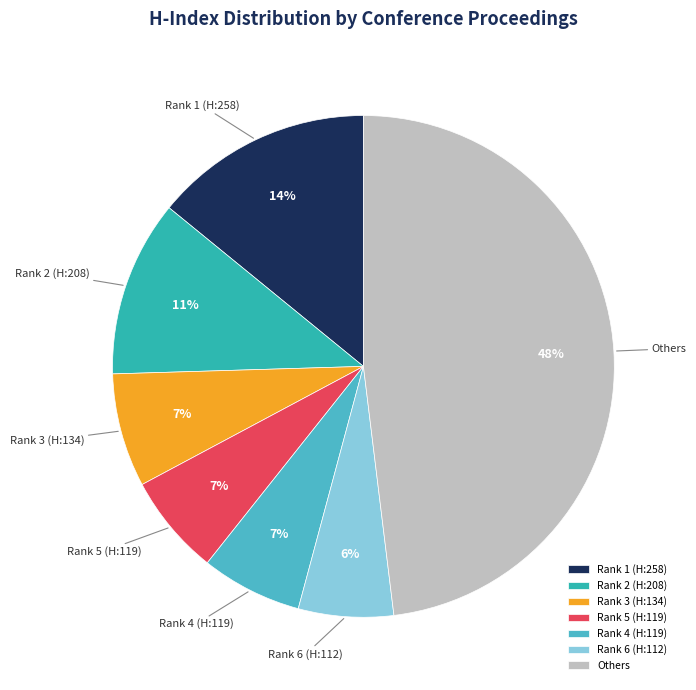

Is Rank 6 (H:112) the majority of the pie?

No